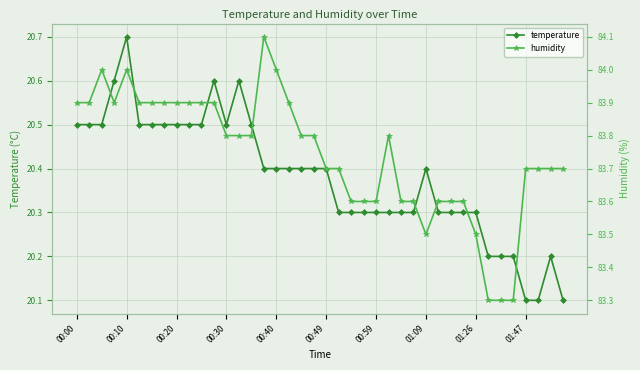

How many temperature values are between 20 and 21?

40